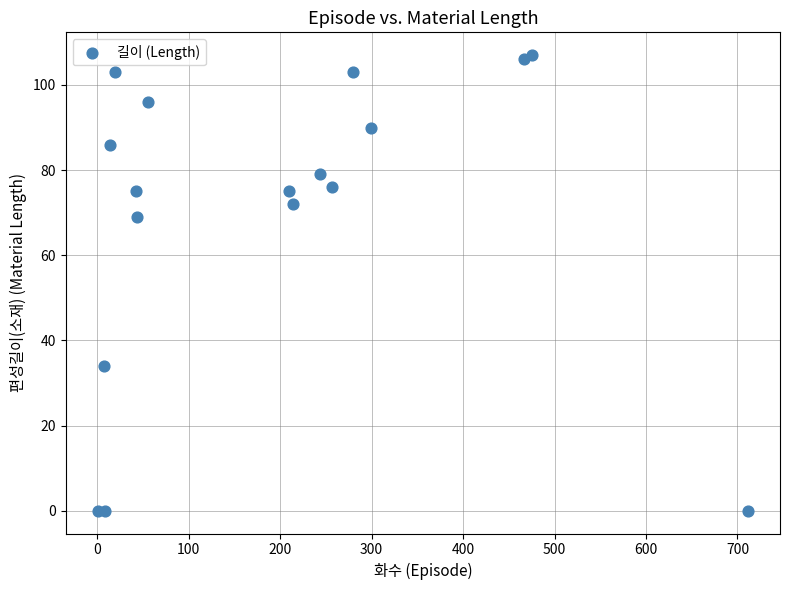

What Y value in the scatter plot is closest to 53?

69